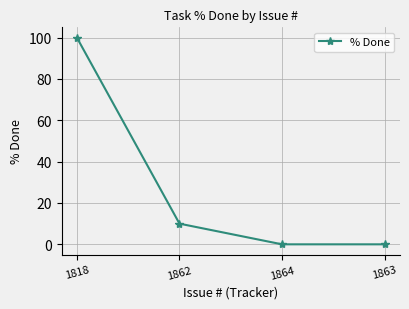

True or false: there are more than 2 points higher than both neighbors.

False